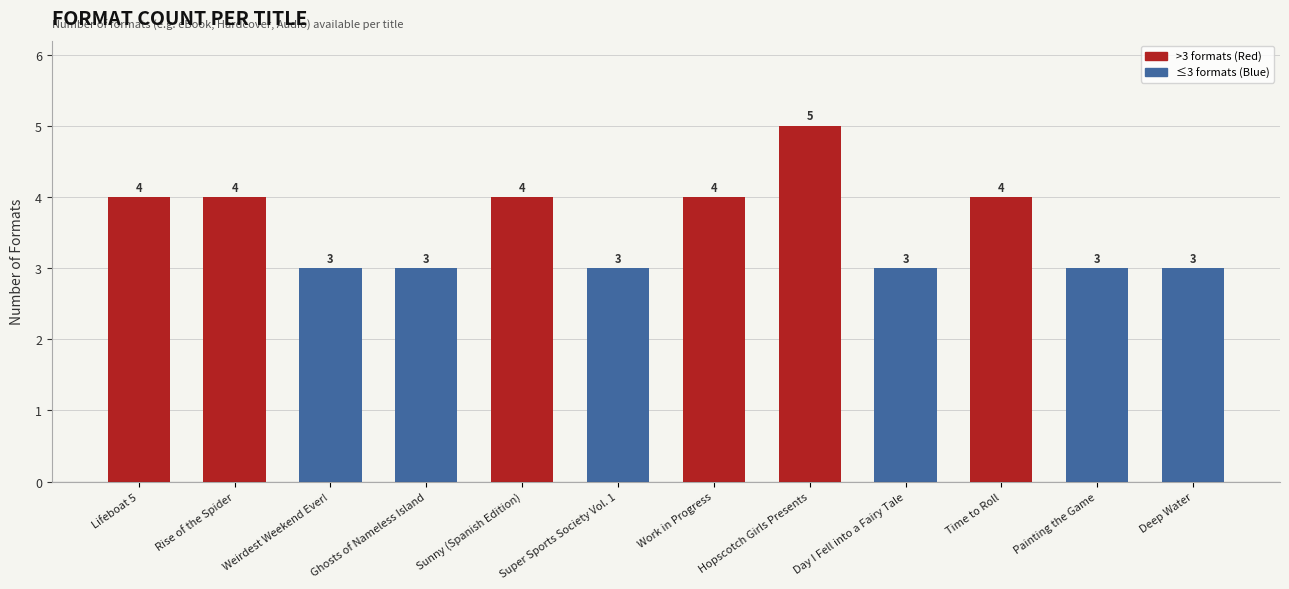

Which has a higher value, Deep Water or Rise of the Spider?

Rise of the Spider